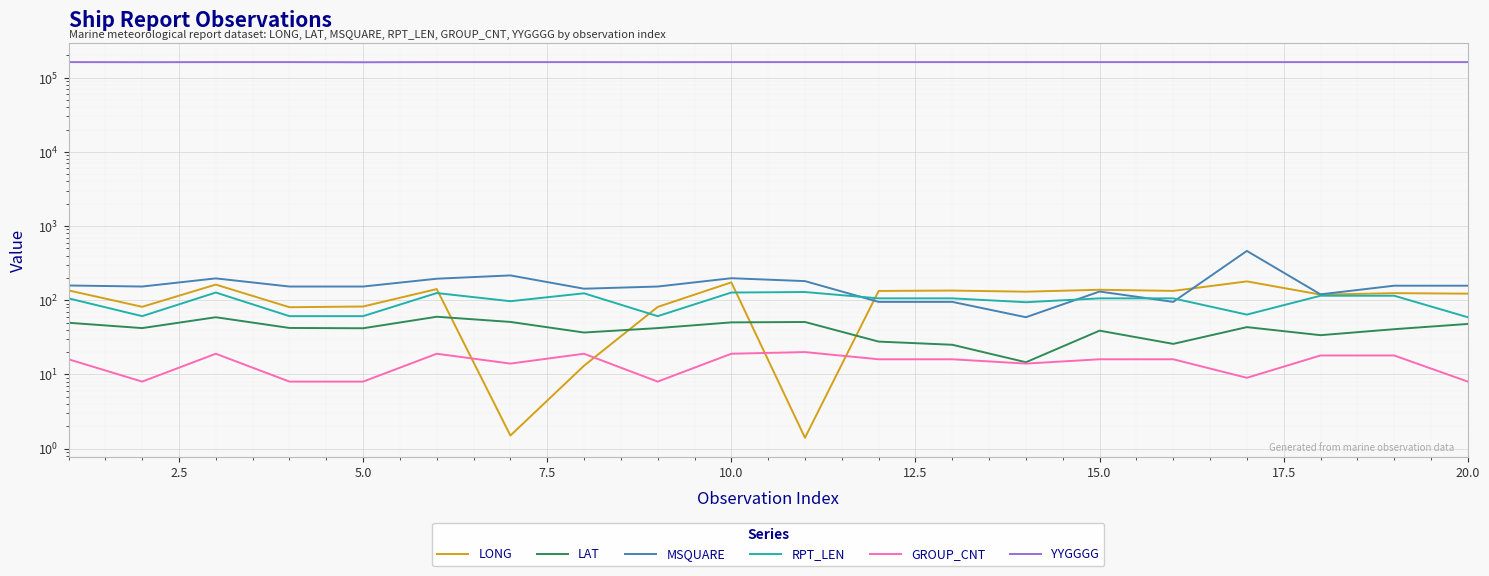

Is it true that MSQUARE equals 771.9 at 16?

False